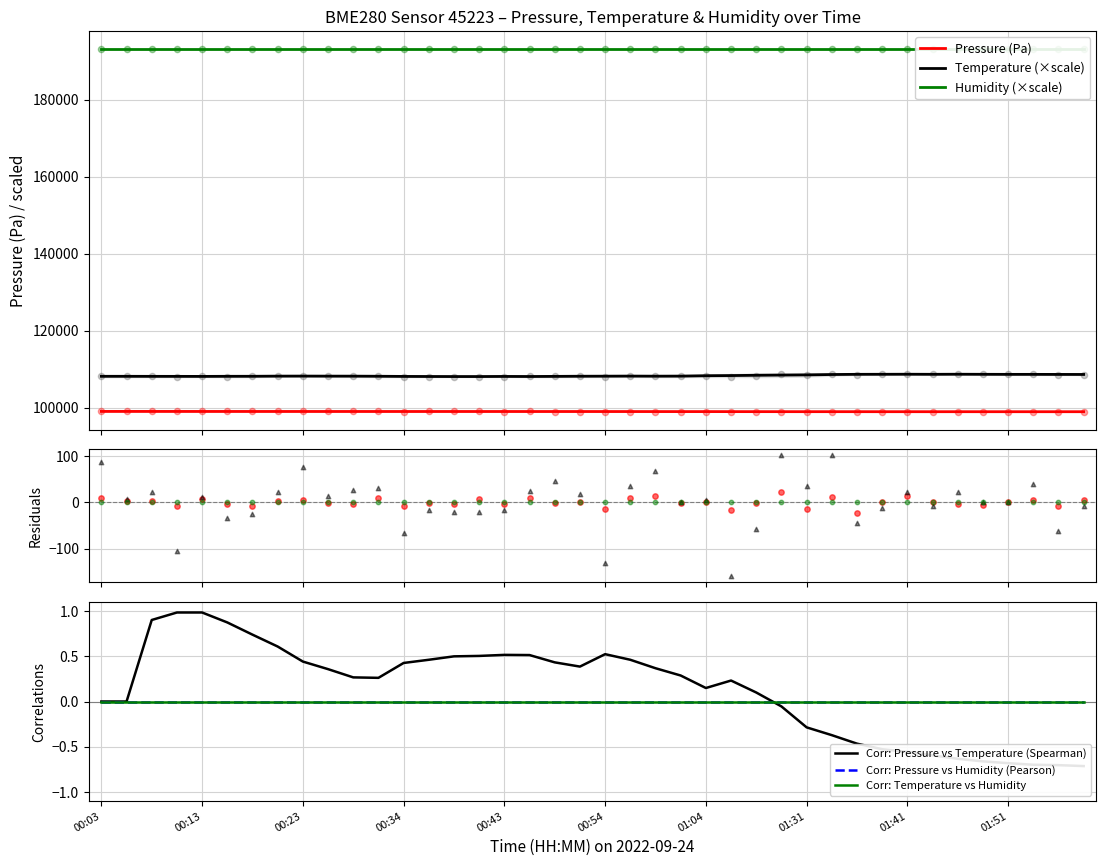

True or false: Pressure (Pa) and Temperature (×scale) cross at least once.

False